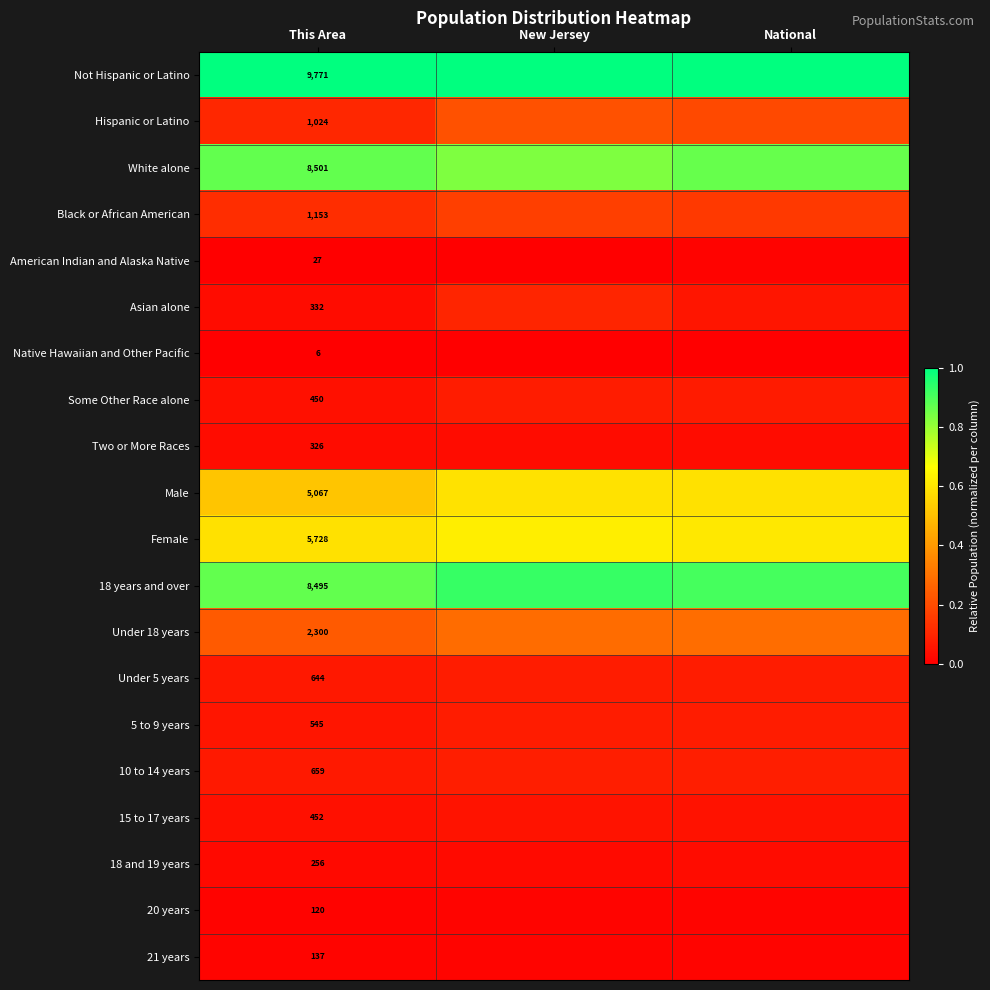

Where is 18 and 19 years nearest to the value 0?

This Area